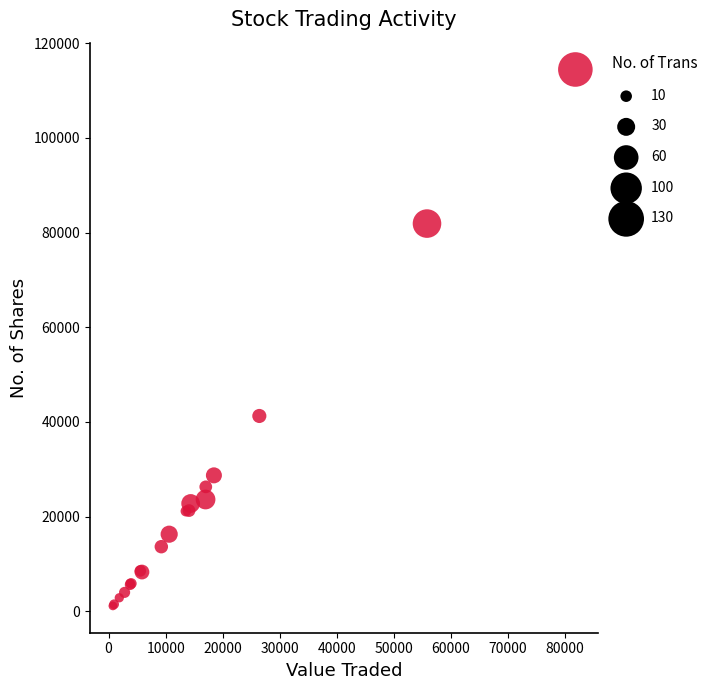

What Y value in the scatter plot is closest to 57801?

41269